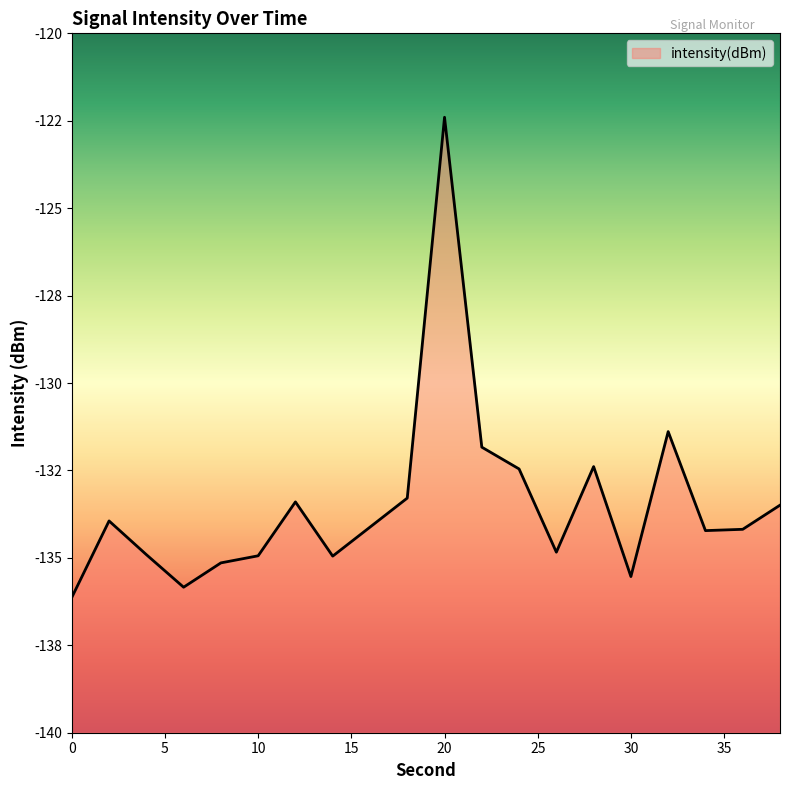

Rank the categories by value from highest to lowest.

20, 32, 22, 28, 24, 18, 12, 38, 2, 16, 36, 34, 26, 4, 10, 14, 8, 30, 6, 0